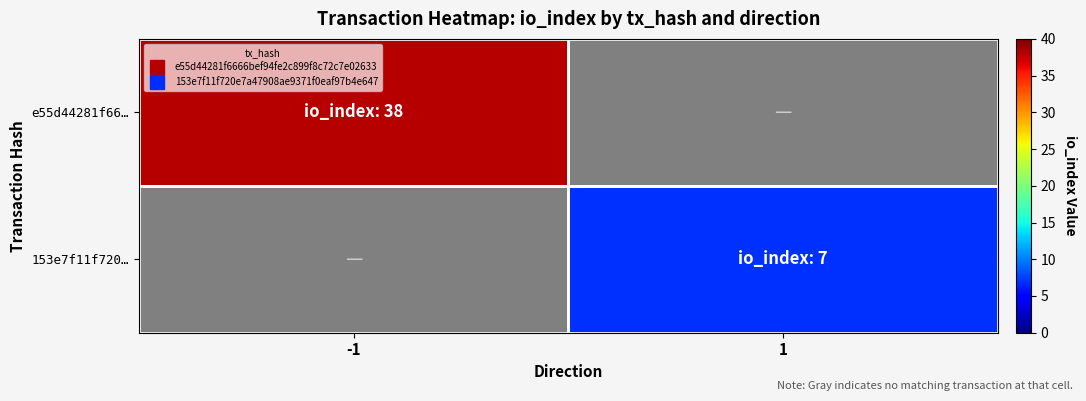

How many values in 153e7f11f720… are above zero?

1